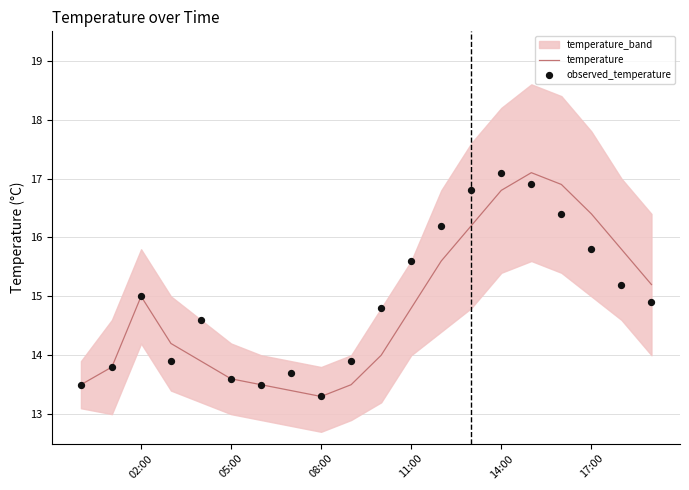

Is it true that temperature equals 28.0 at 17:00?

False